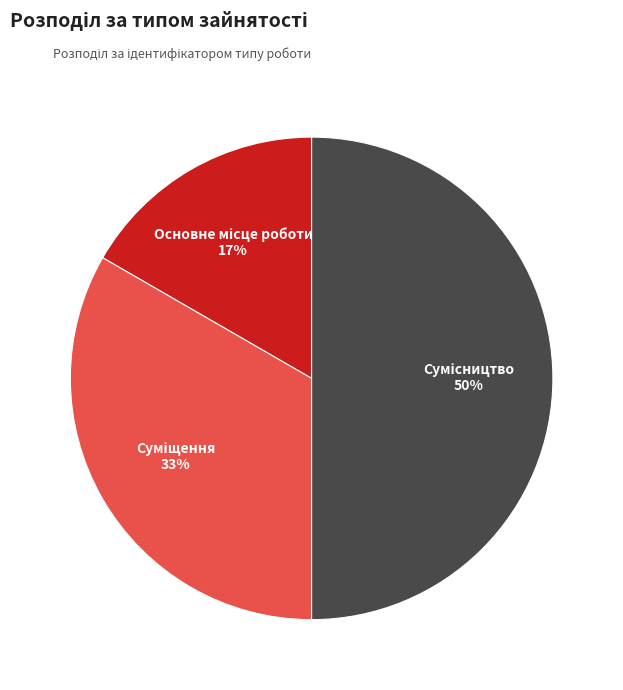

How many slices are in this pie chart?

3